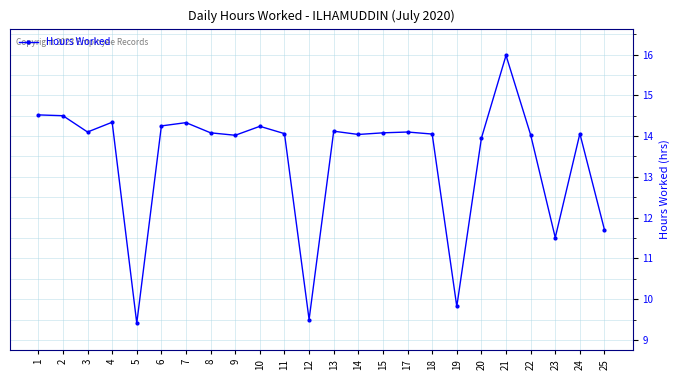

What value does the data have at 4?

14.3